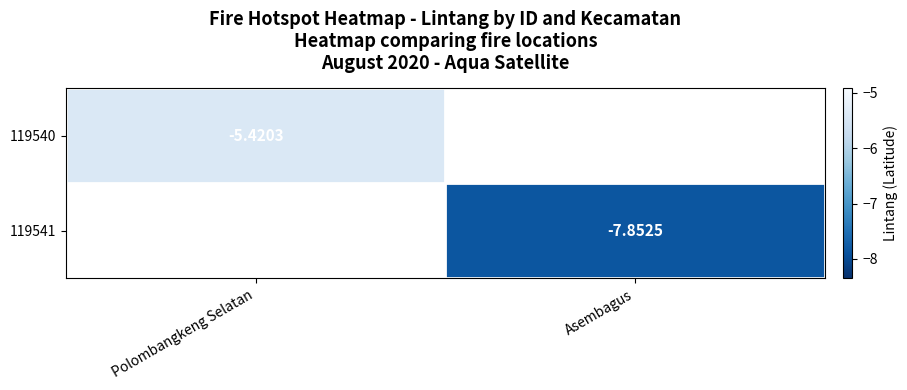

List the series in order of their peak value, highest first.

119540, 119541